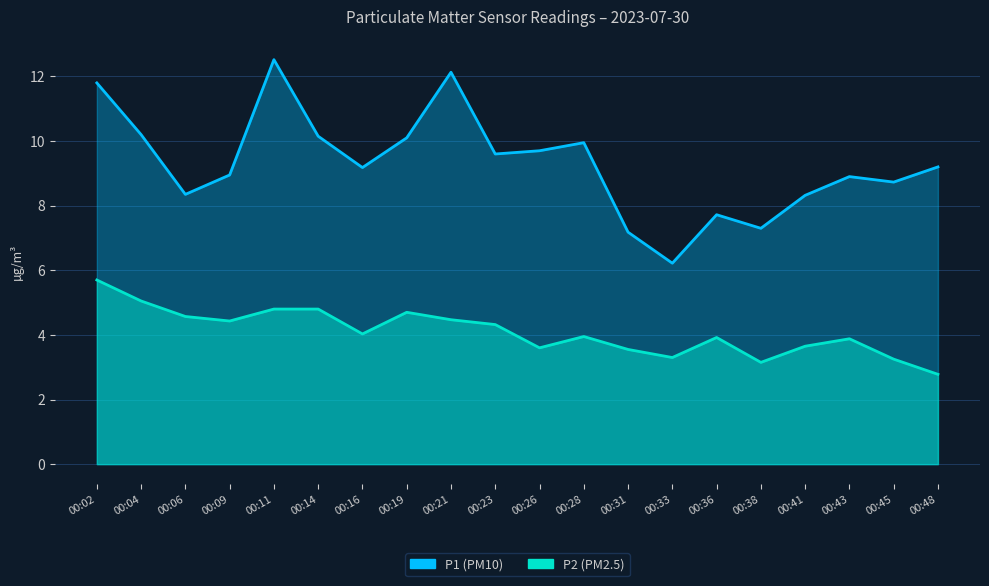

What are all the series names shown in the legend?

P1, P2